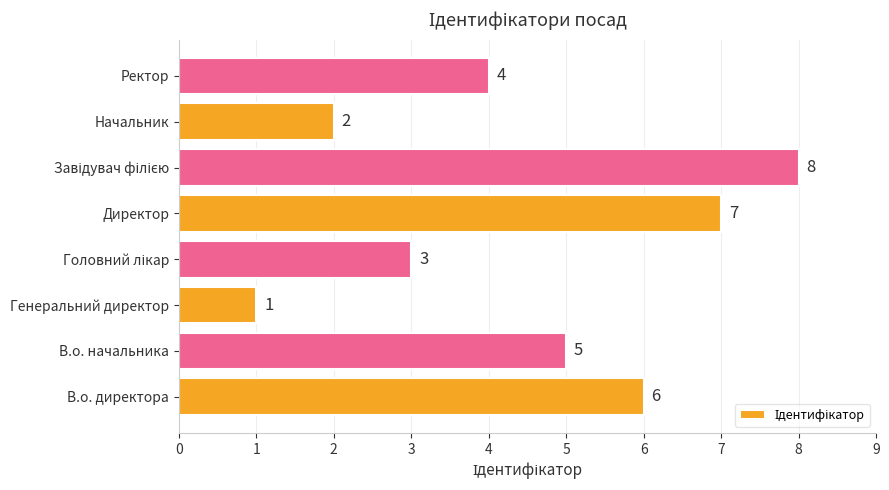

The value at В.о. начальника is 7. True or false?

False